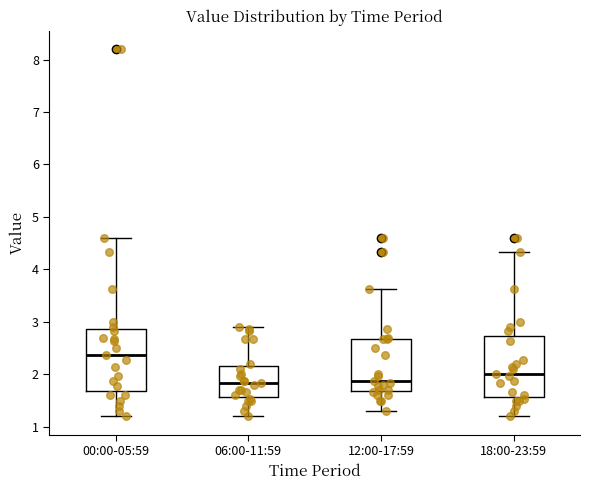

Where does the median line of the box for 00:00-05:59 sit on the y-axis? The values are not printed on the chart, so give them approximately, as read against the axis.

2.4